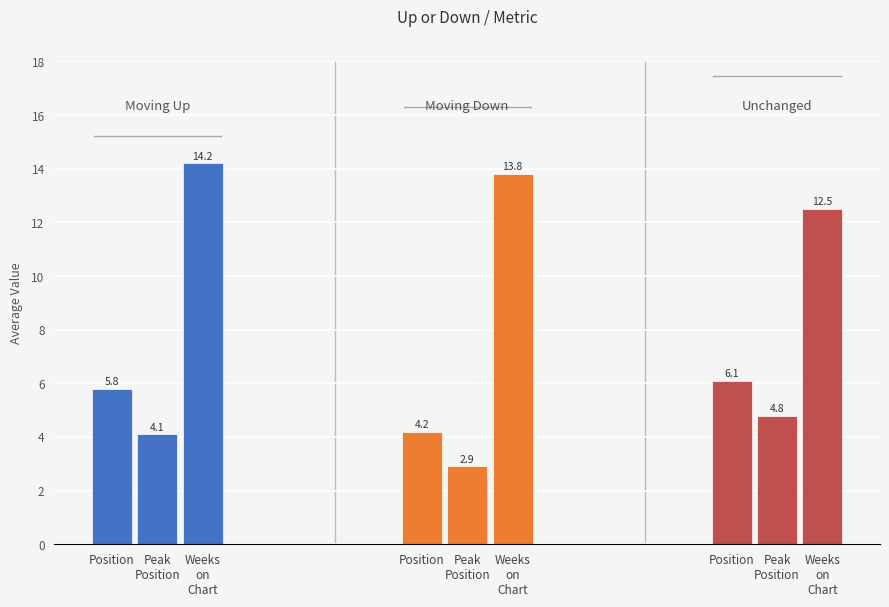

What is the difference between the highest and lowest values at 0?

10.1